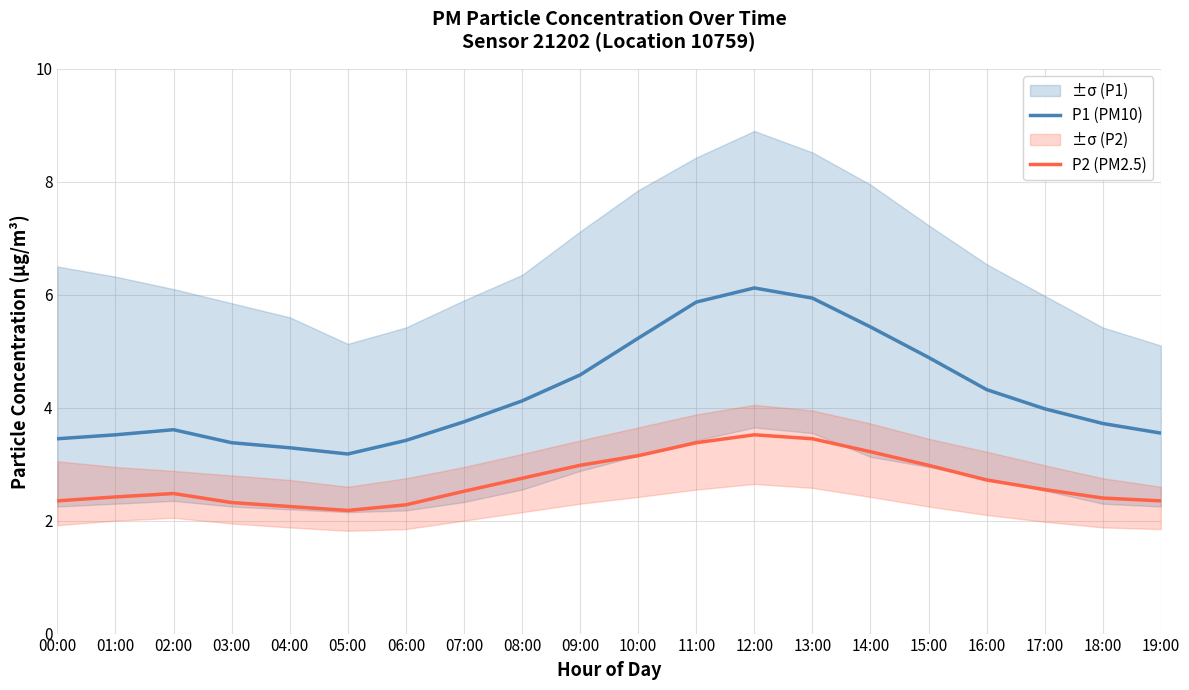

Where is the first local maximum for P2 (PM2.5)?

02:00